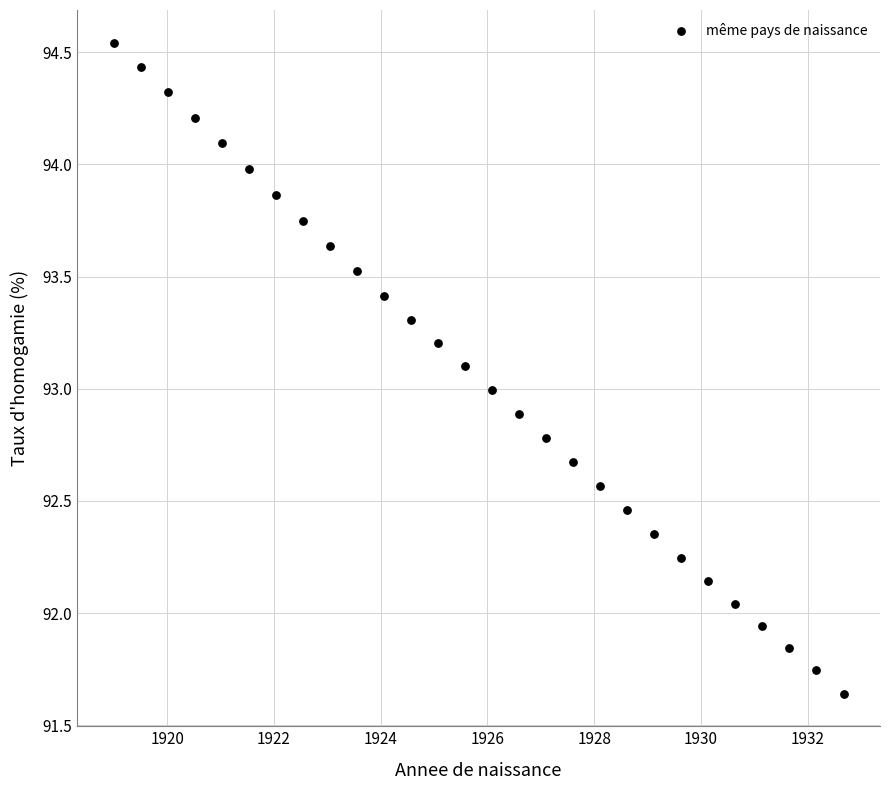

What is the range of X values (max minus min)?

13.7